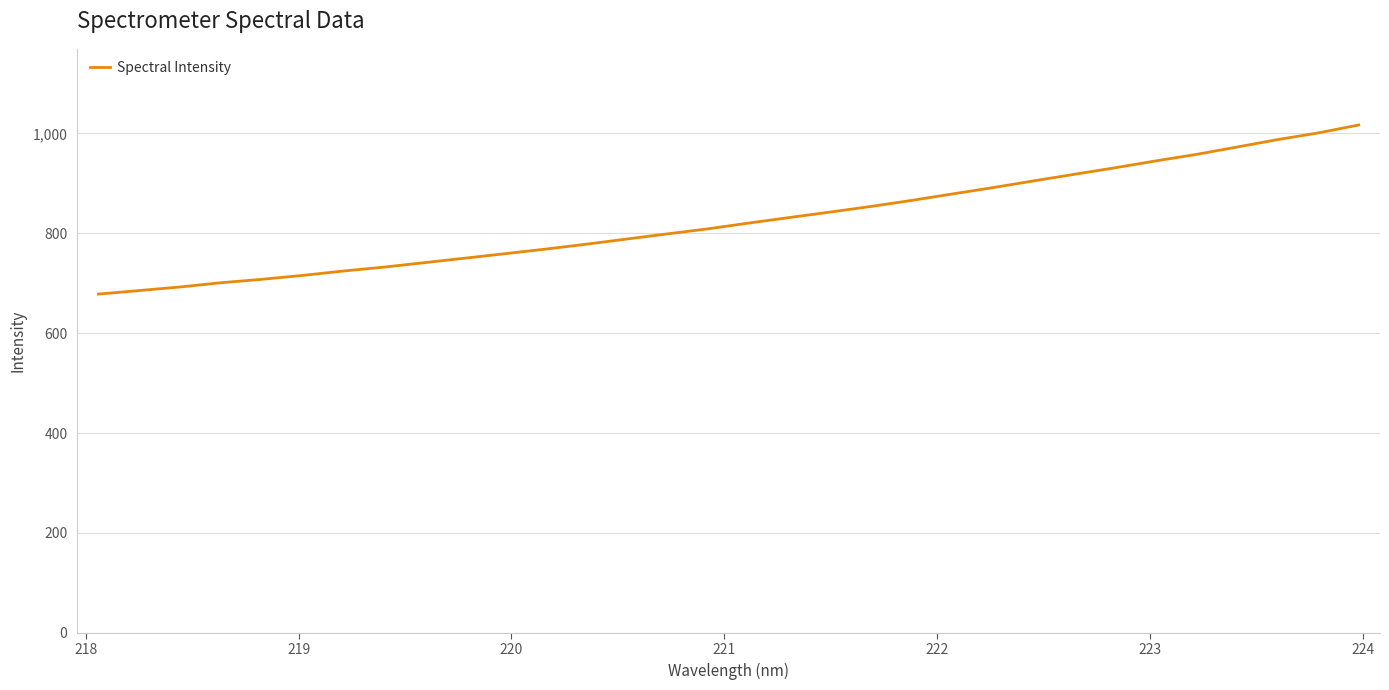

What is the minimum value shown in the chart?

678.1